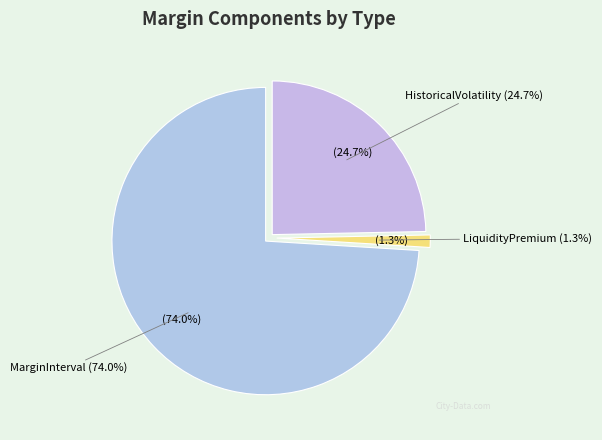

Which has a higher value, HistoricalVolatility or LiquidityPremium?

HistoricalVolatility